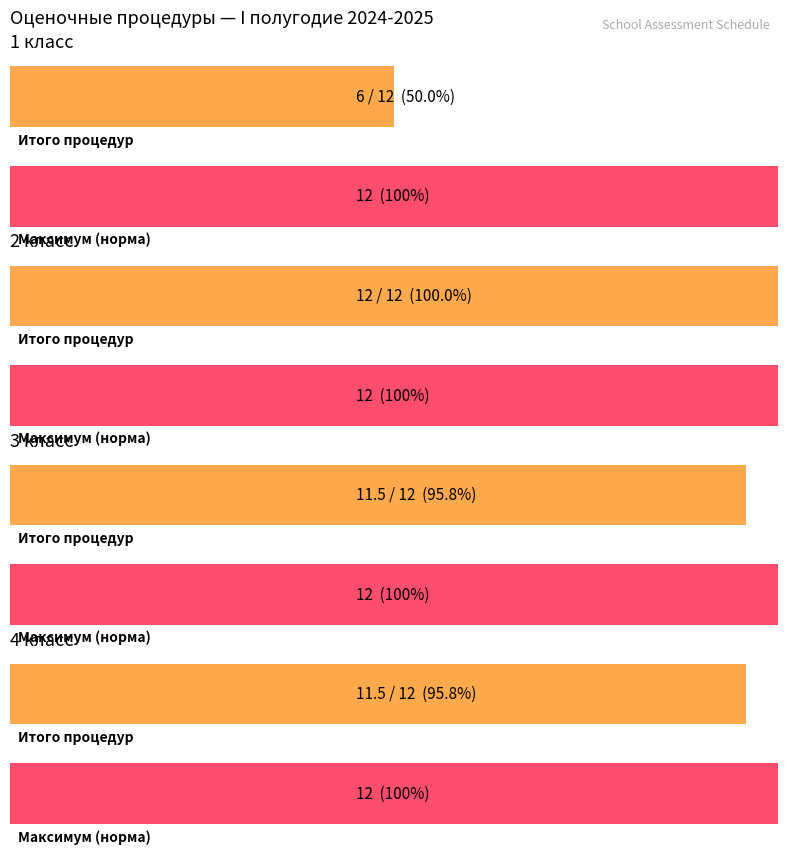

Are the bars horizontal?

Yes